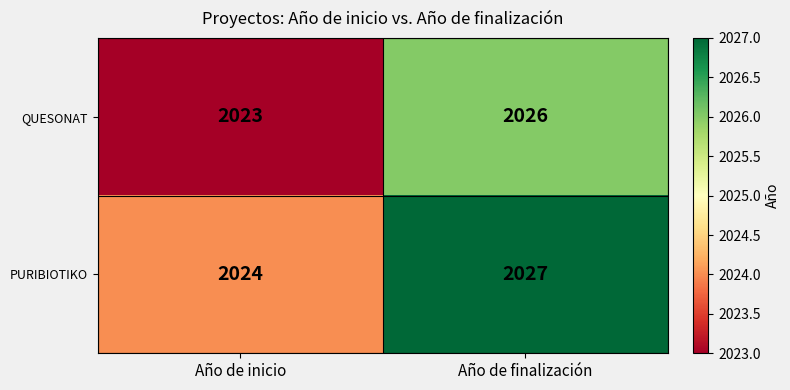

Reading right to left, what are all the values shown in this chart?

QUESONAT: Año de finalización=2026	Año de inicio=2023
PURIBIOTIKO: Año de finalización=2027	Año de inicio=2024